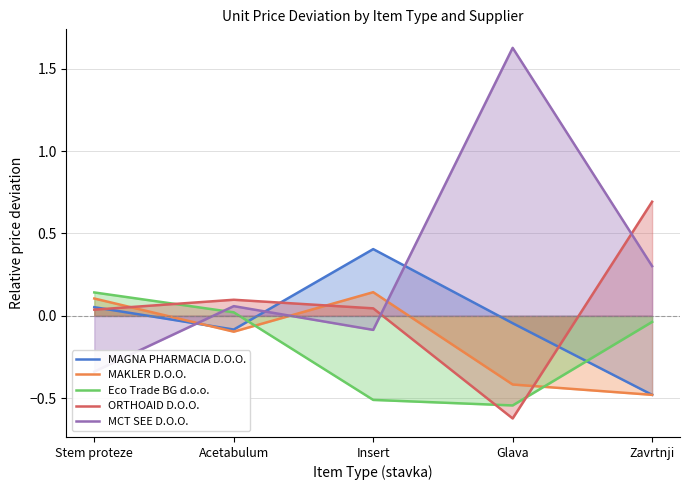

What is the spread (max minus min) of values at Acetabulum?

0.2